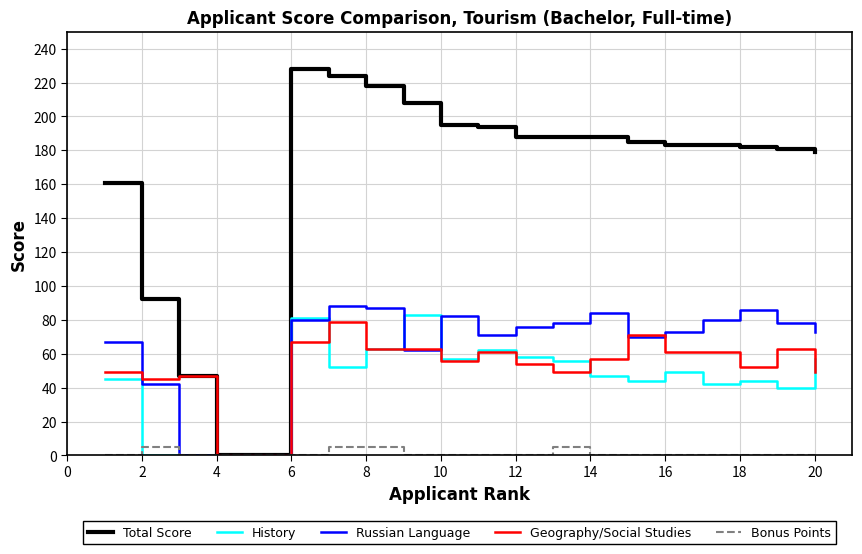

Which series has the largest total across all categories?

Total Score